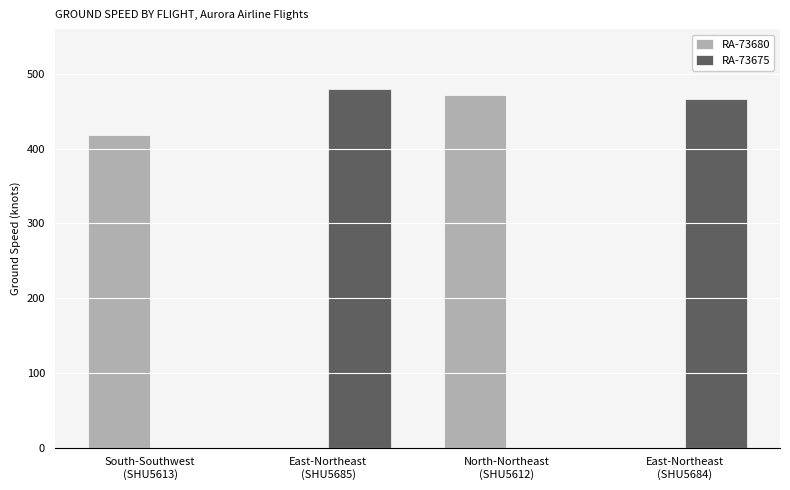

Reading left to right, extract all data points from this chart.

RA-73680: South-Southwest
(SHU5613)=418	East-Northeast
(SHU5685)=0	North-Northeast
(SHU5612)=472	East-Northeast
(SHU5684)=0
RA-73675: South-Southwest
(SHU5613)=0	East-Northeast
(SHU5685)=480	North-Northeast
(SHU5612)=0	East-Northeast
(SHU5684)=467